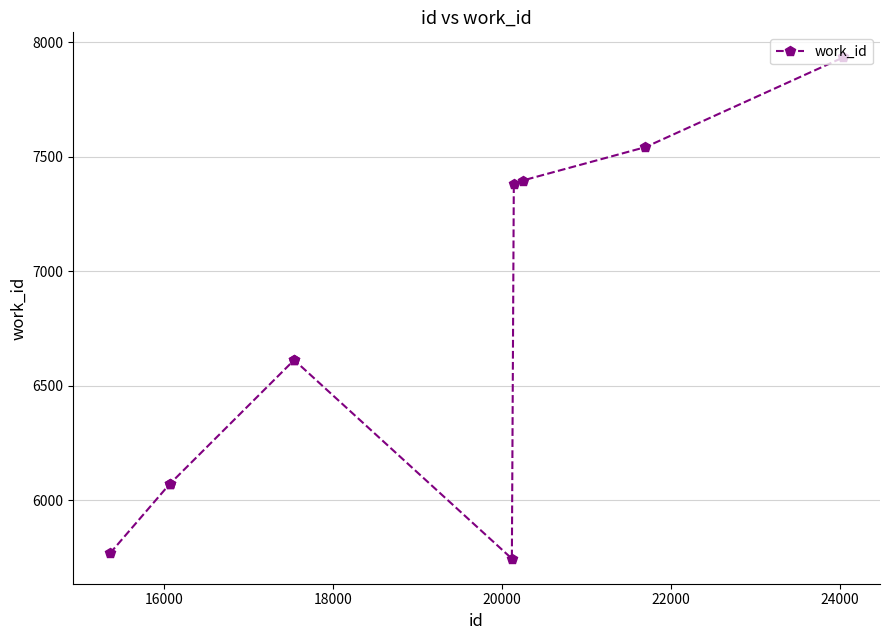

What is the sum of all values?

67129